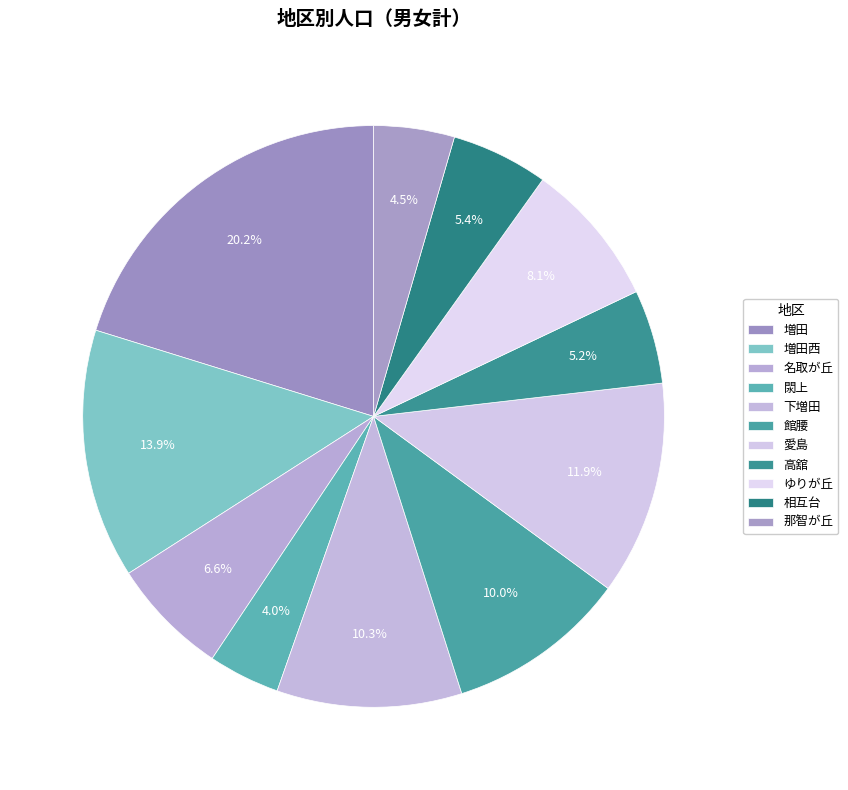

To the nearest percent, what is the average slice percentage?

9%